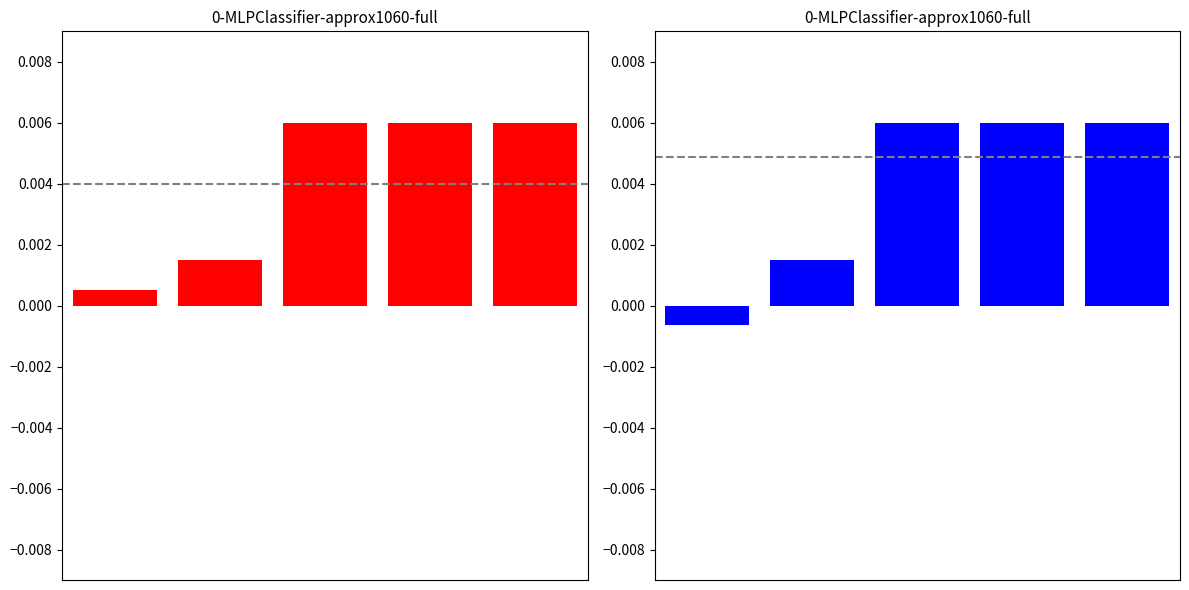

At which category is the sum across all series the highest?

2